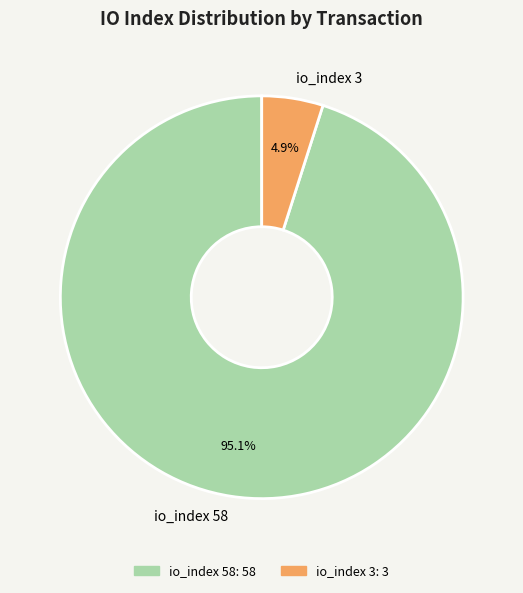

True or false: io_index 3 accounts for 14% of the total.

False